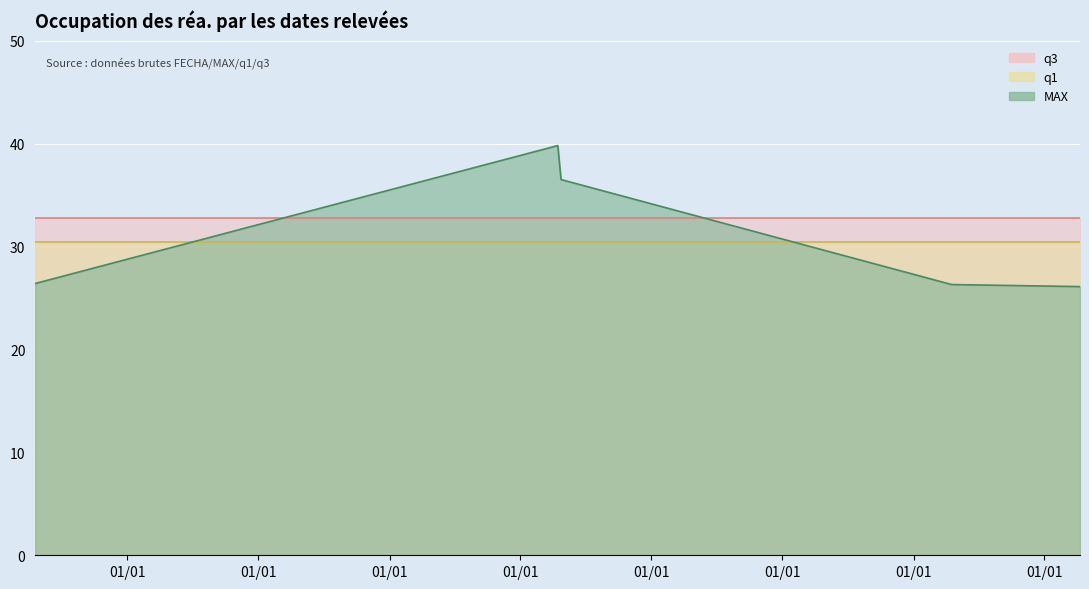

What is the smallest value displayed?

26.1